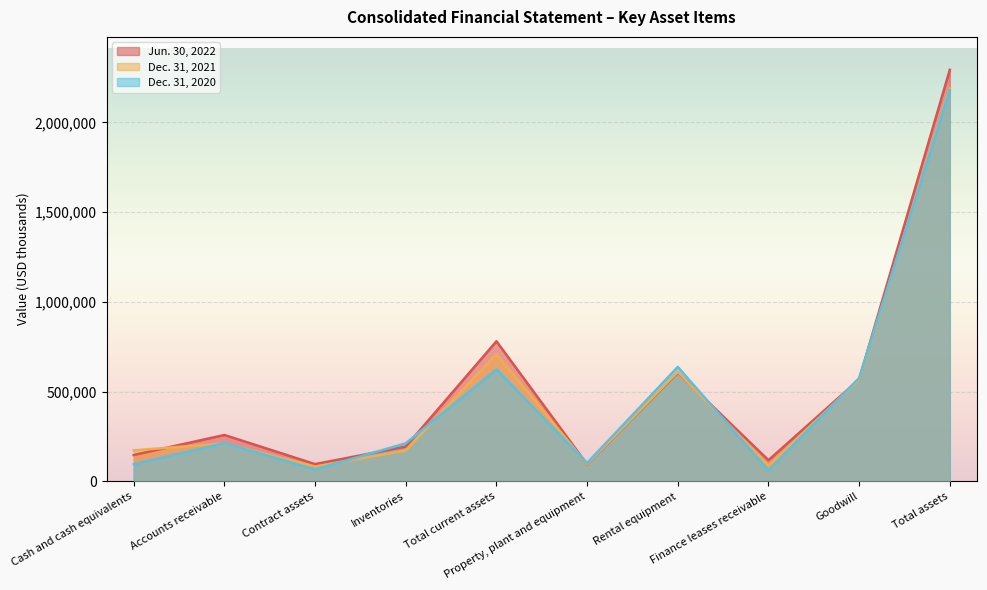

Which series has the largest range (max minus min)?

Jun. 30, 2022